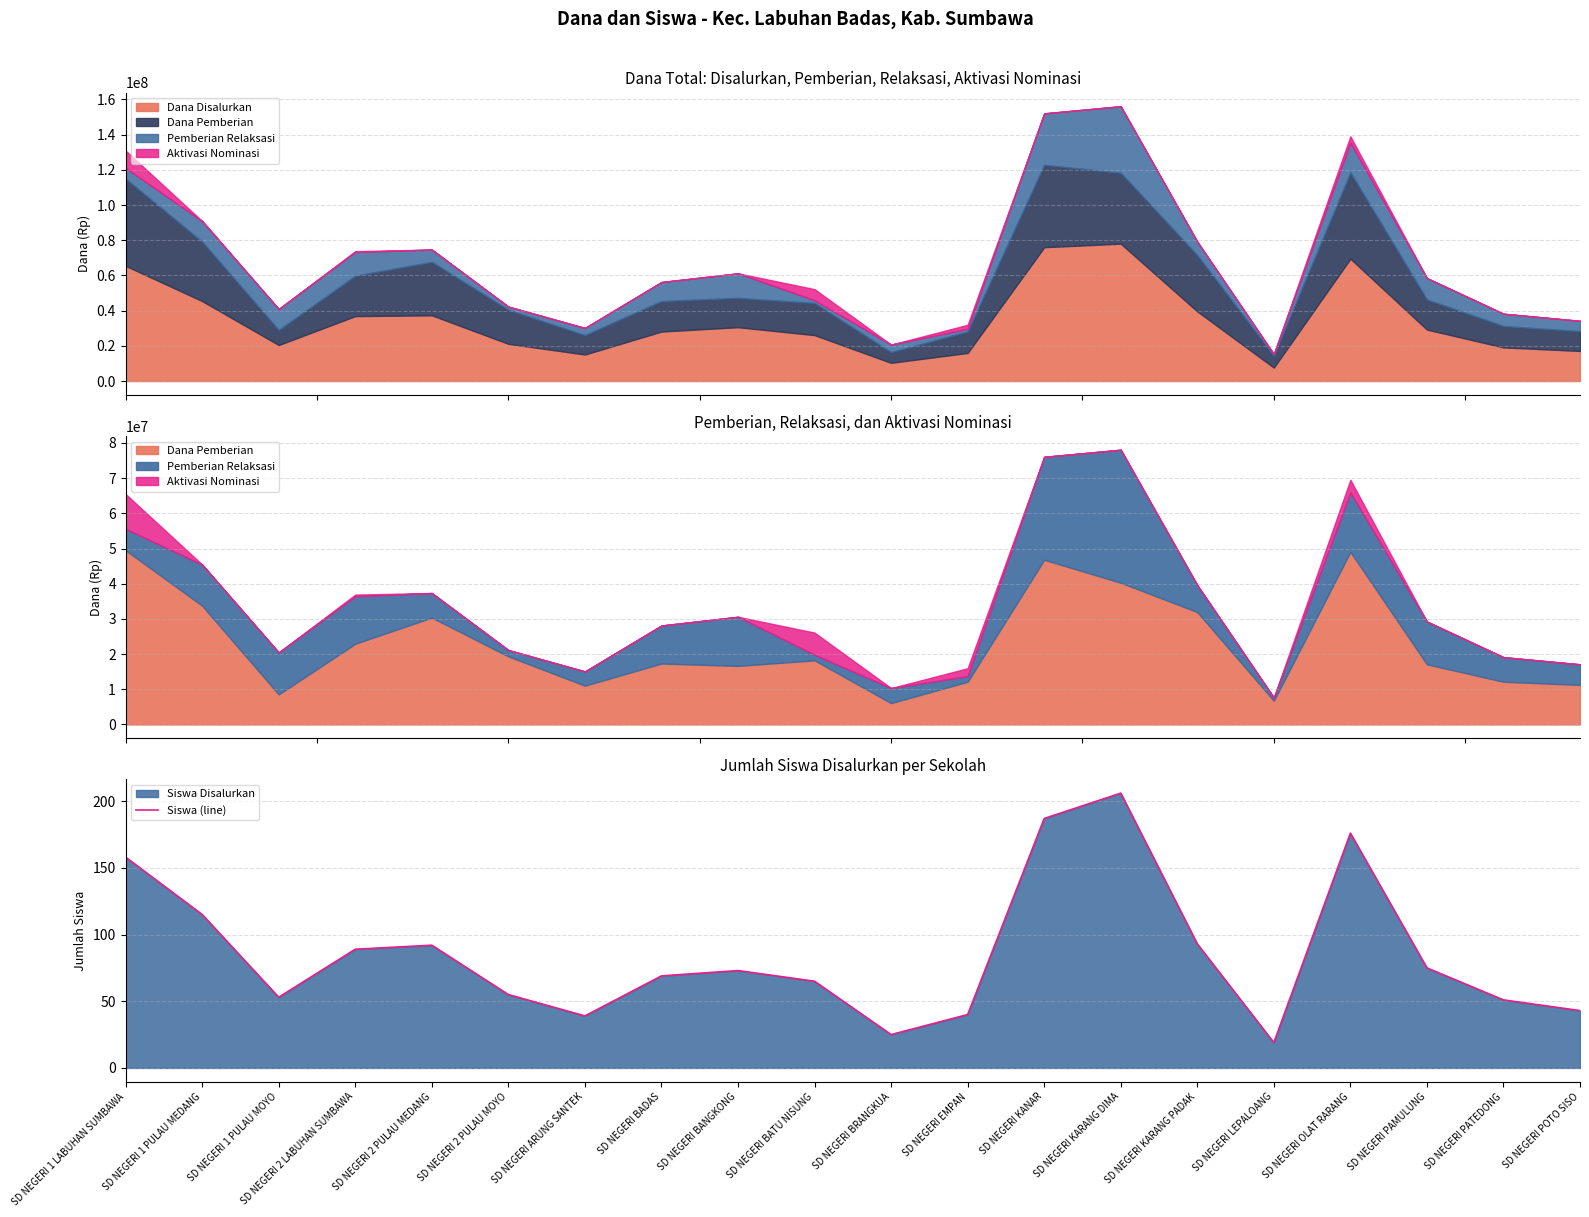

What is the value of the 10th point from the left?

65